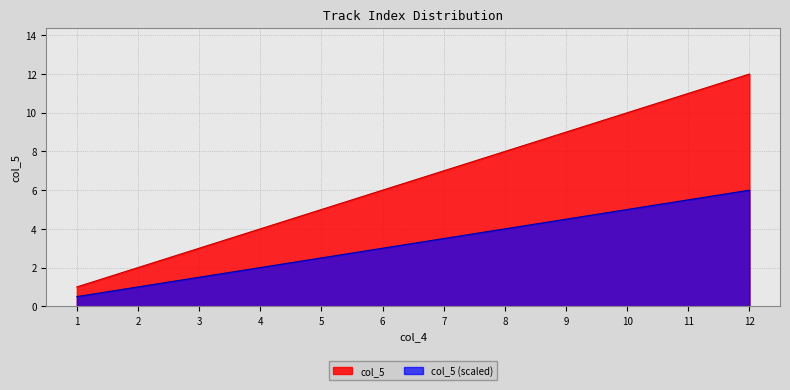

What is the smallest value displayed?

0.5